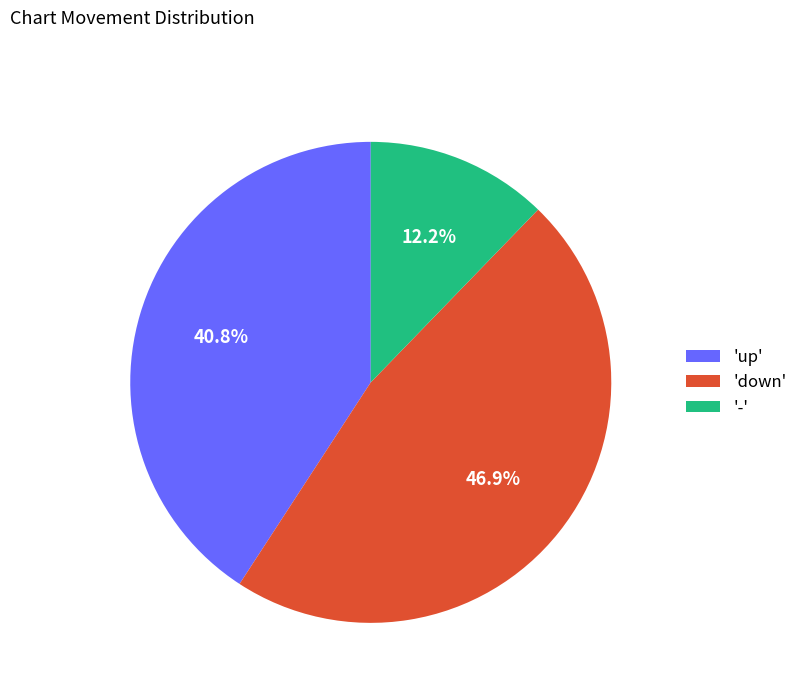

Which has a higher value, 'up' or '-'?

'up'